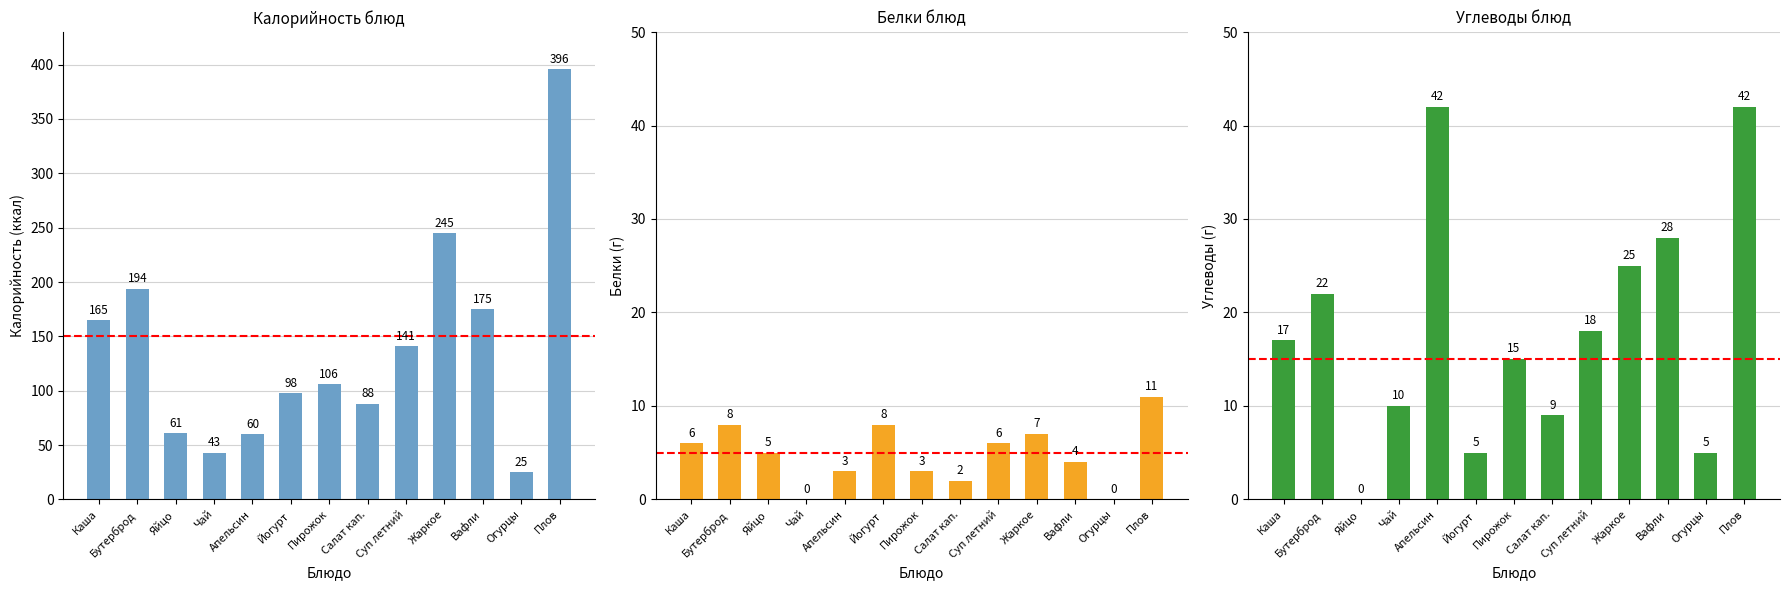

The Углеводы series shows 25 at Жаркое. True or false?

True